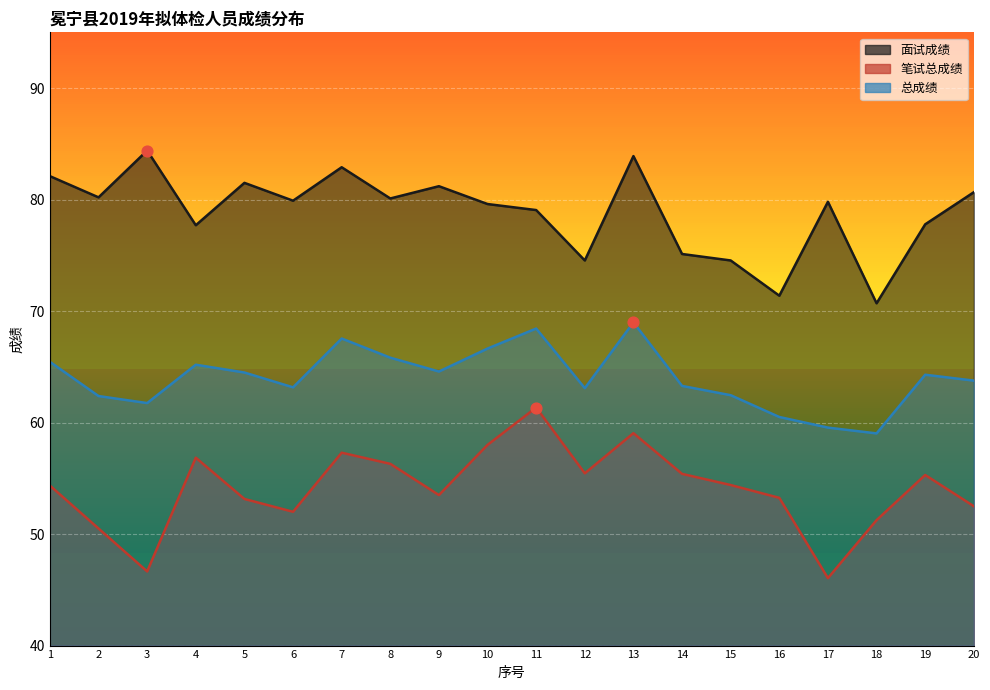

At which category is the sum across all series the highest?

13